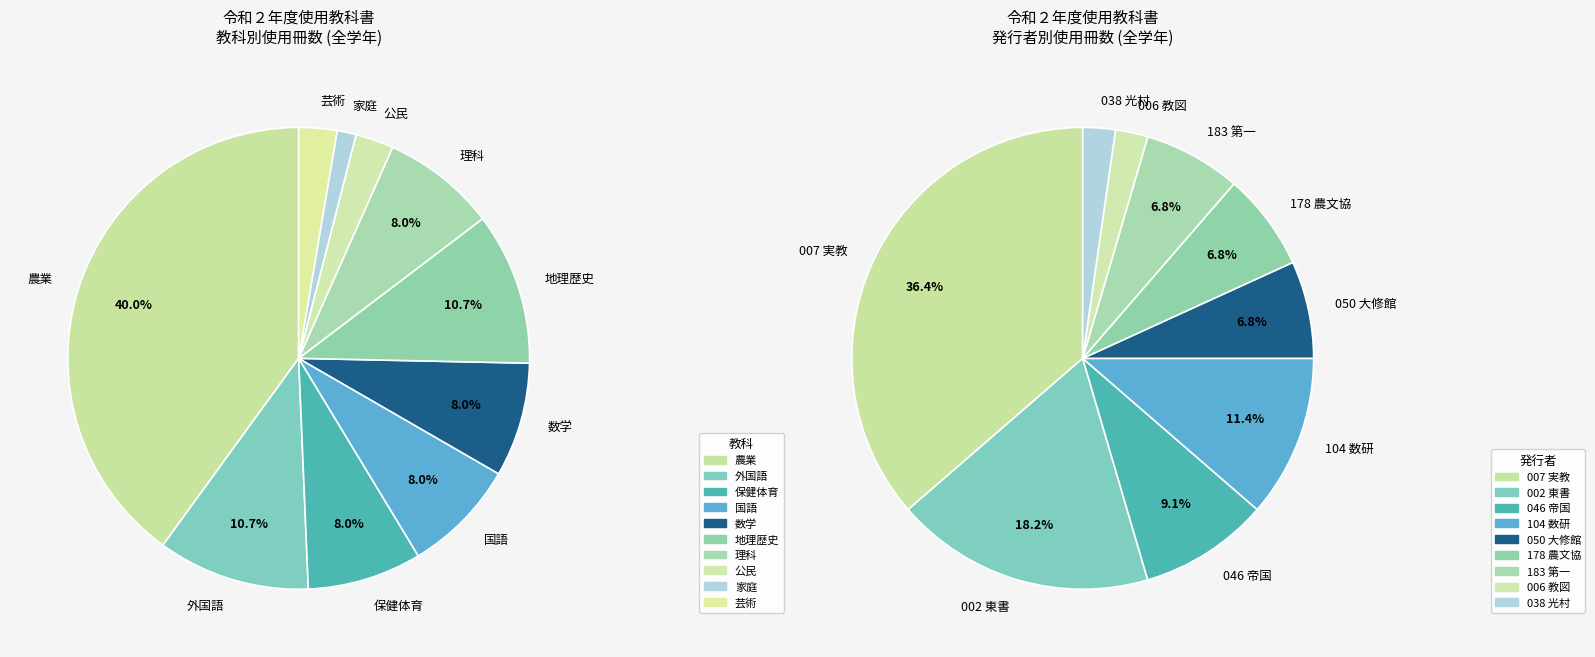

Do 農業 and 芸術 together represent more than half of the pie?

No